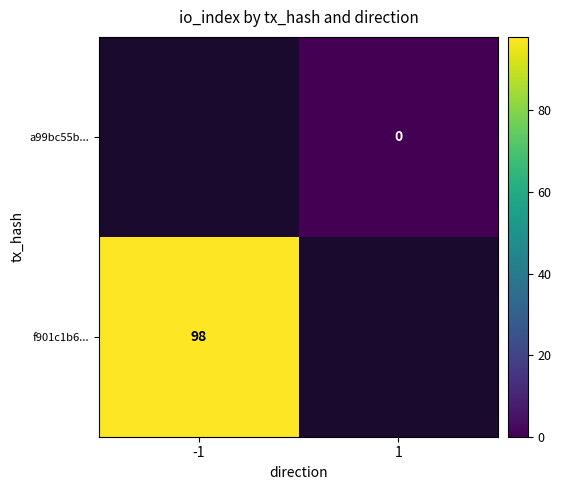

Which has a higher value, 1 or -1?

-1